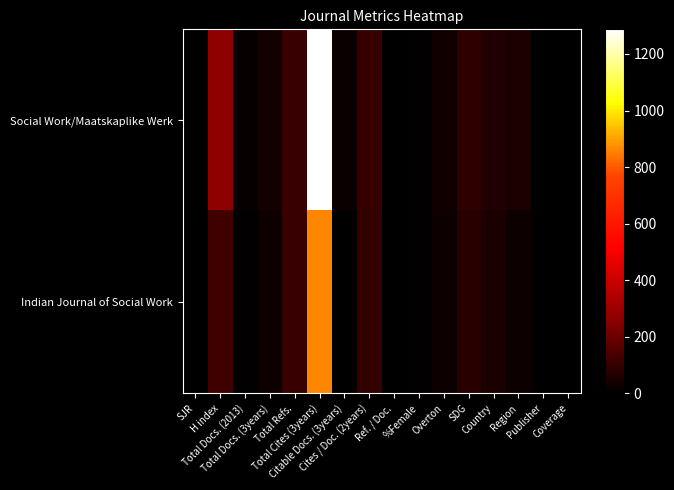

What is the total value across all series at Country?

116